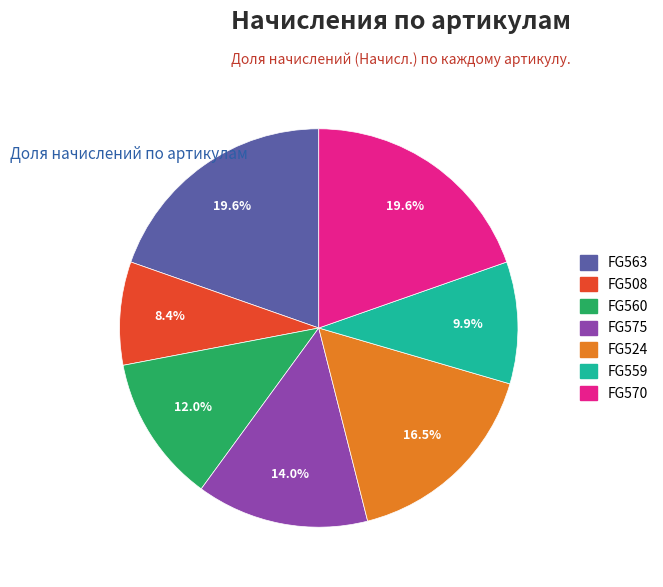

True or false: FG524 accounts for 3% of the total.

False